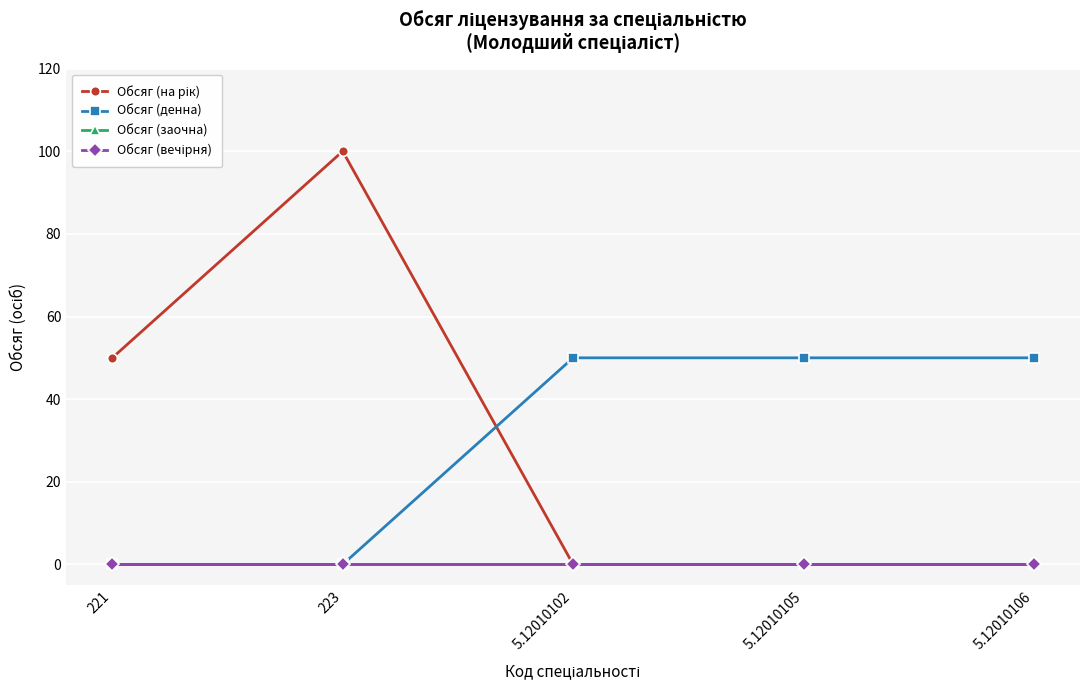

What is the difference between the maximum and minimum values in the Обсяг (денна) series?

50